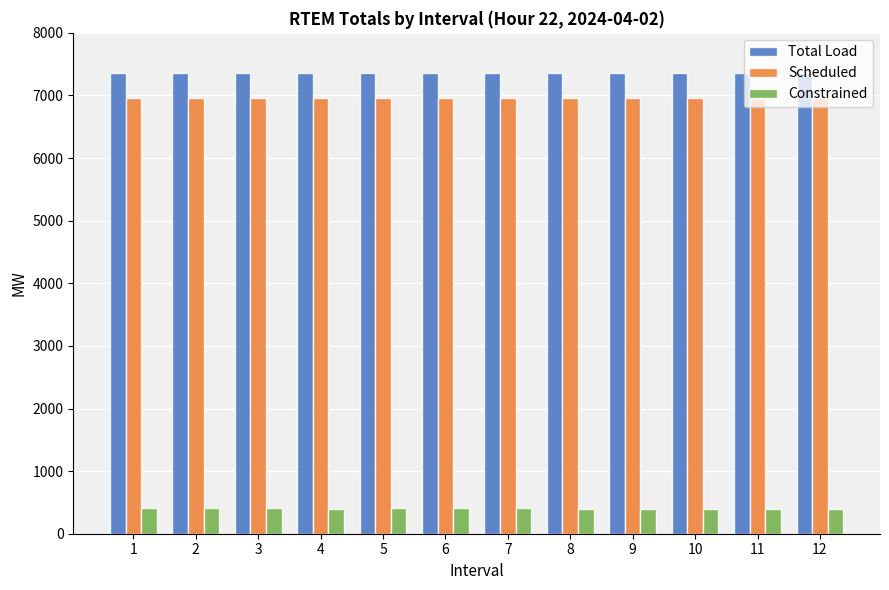

What is the difference between the highest and lowest values at 5?

6956.7